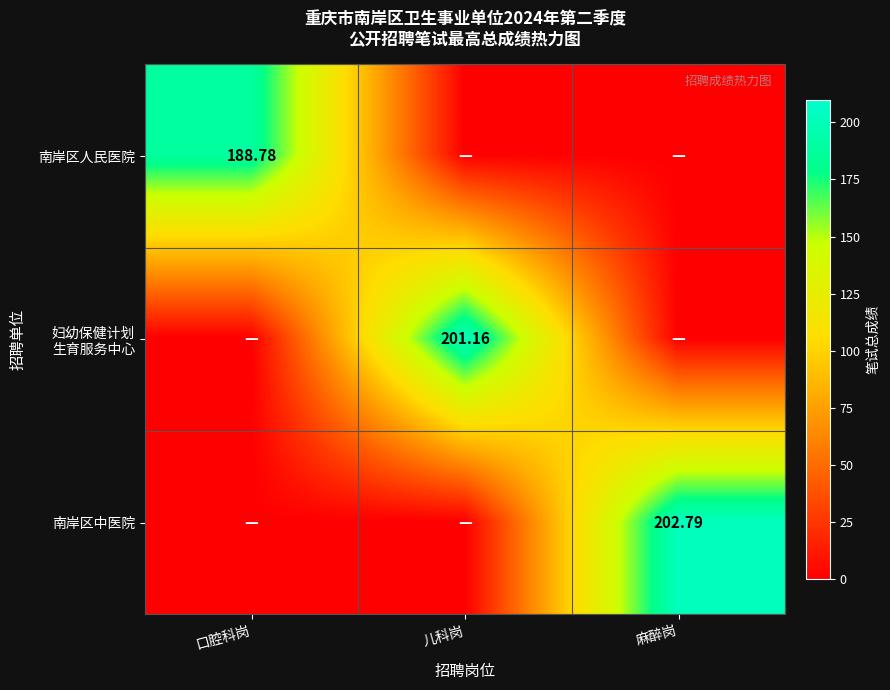

Which series has the largest total across all categories?

南岸区中医院